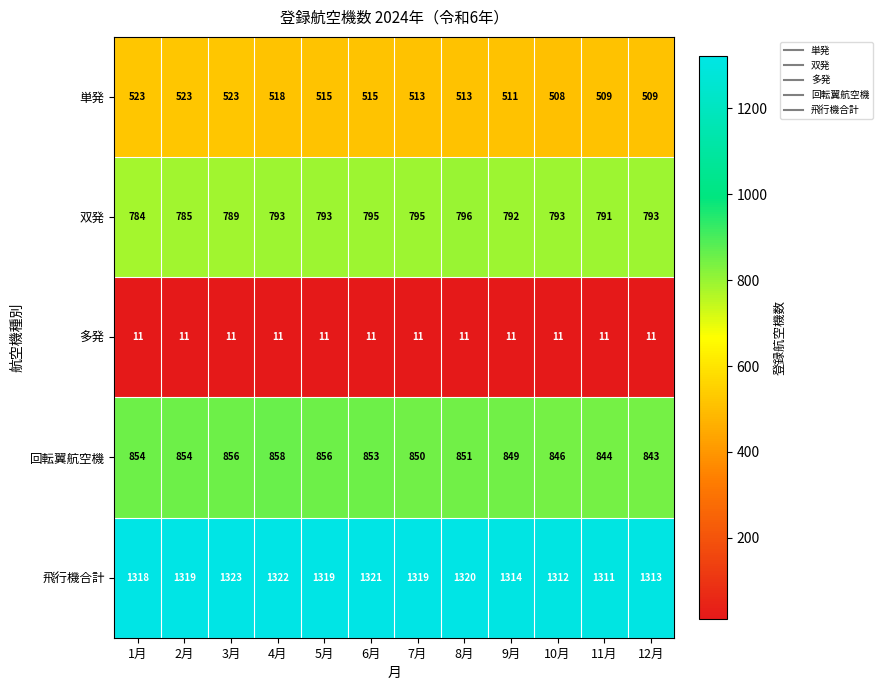

Where does the 回転翼航空機 series first go above 853?

1月